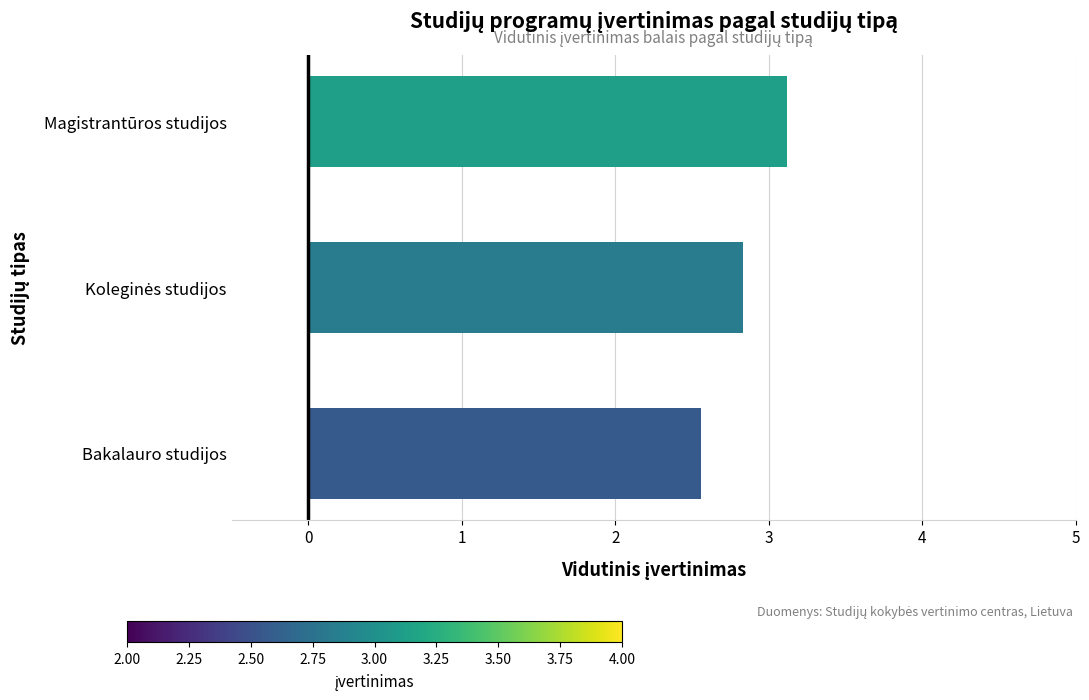

At which category does the chart reach its peak across all series?

Magistrantūros studijos